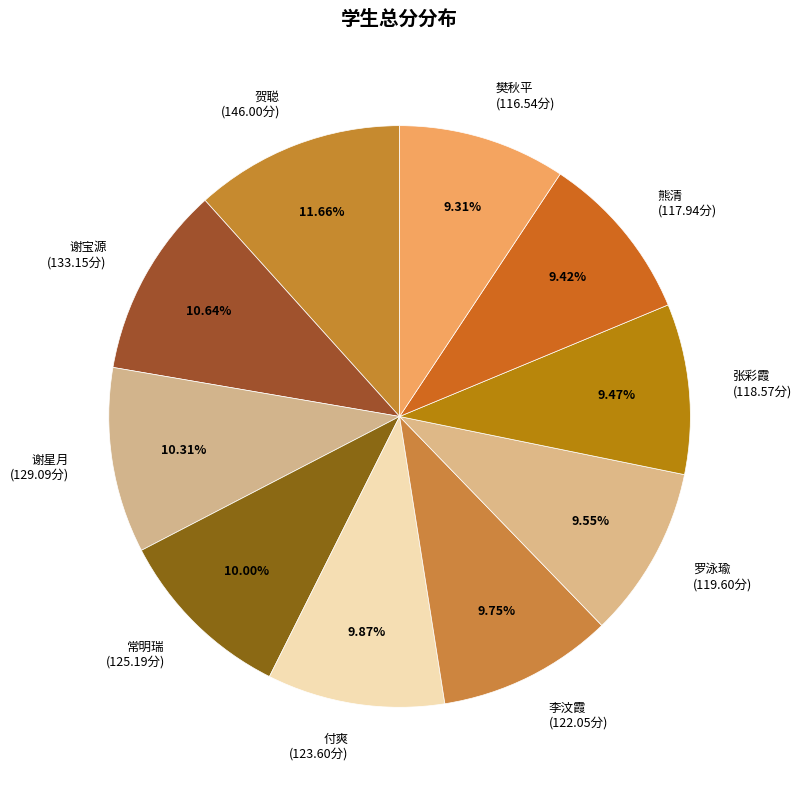

Combined, do 樊秋平 and 谢星月 account for over 50%?

No